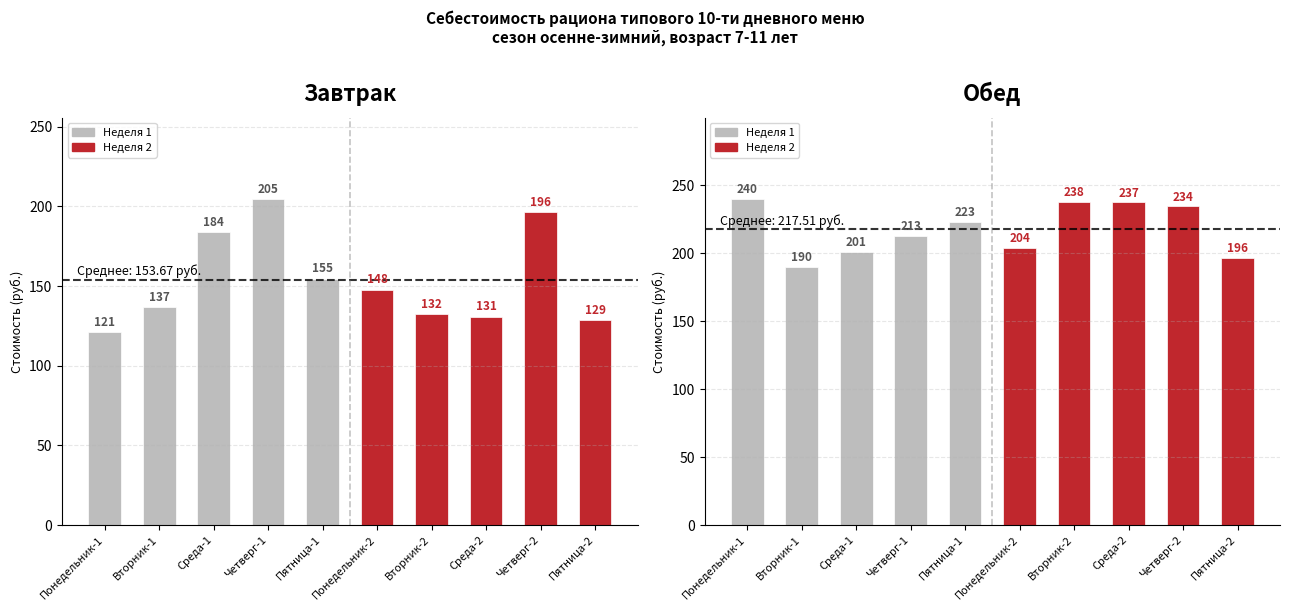

Between Среда-1 and Четверг-1, which is larger?

Четверг-1